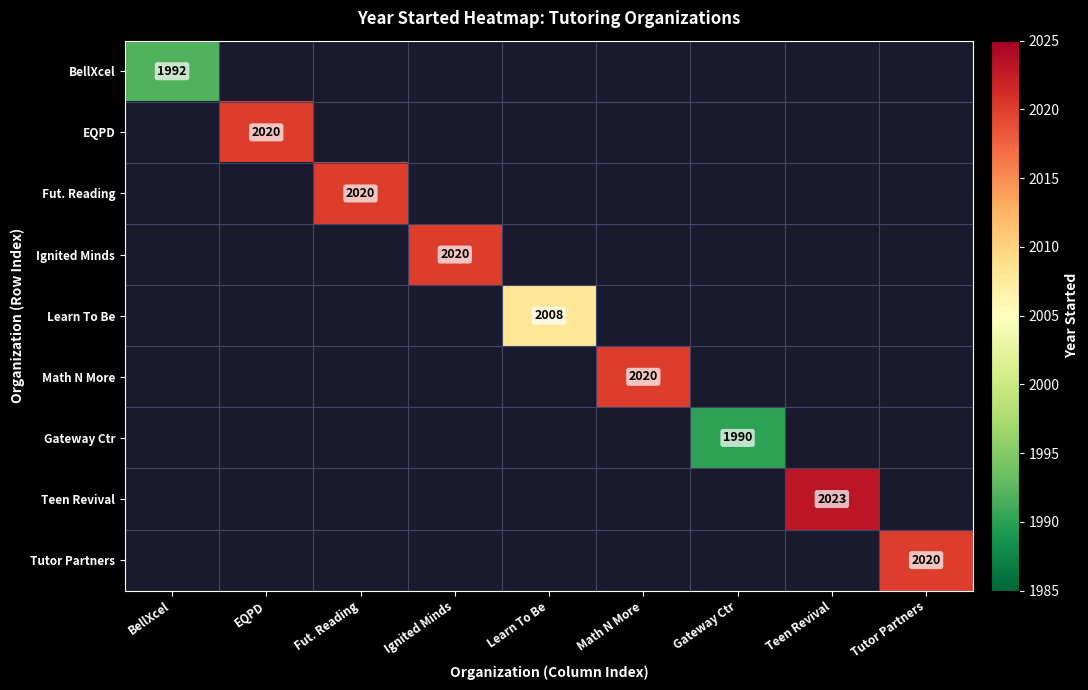

Is it true that Tutor Partners equals 770 at Tutor Partners?

False